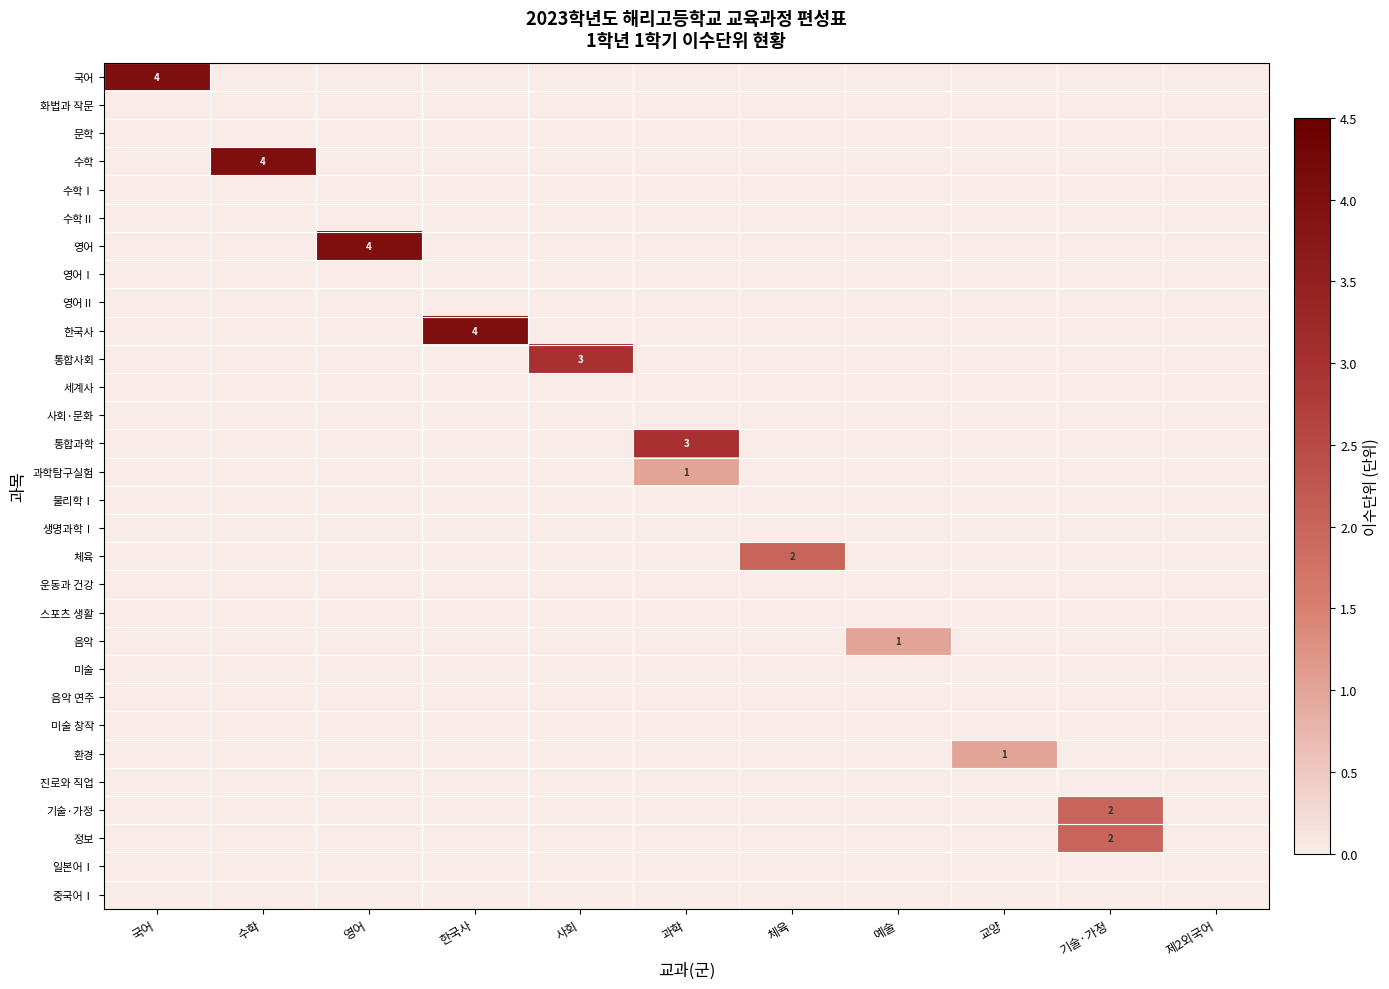

What is the difference between the highest and lowest values at 예술?

1